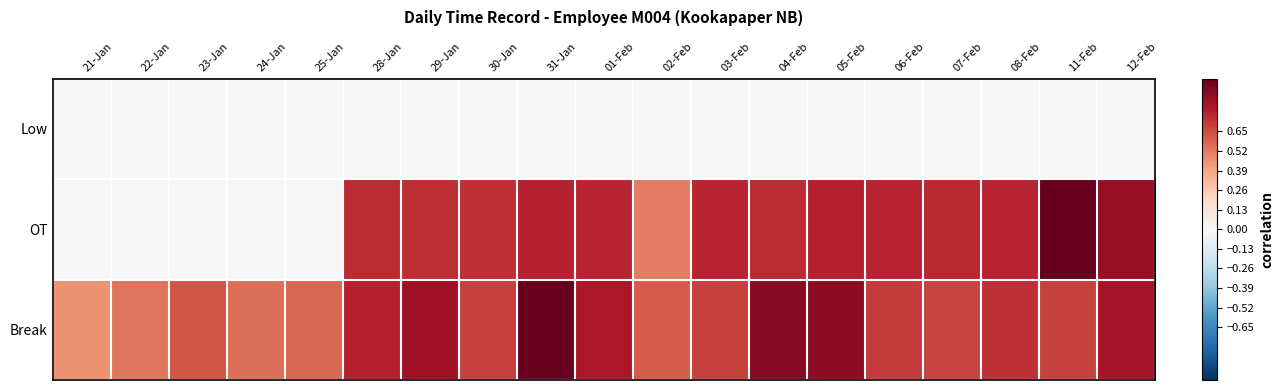

Rank the series by their average value, from lowest to highest.

Low, OT, Break